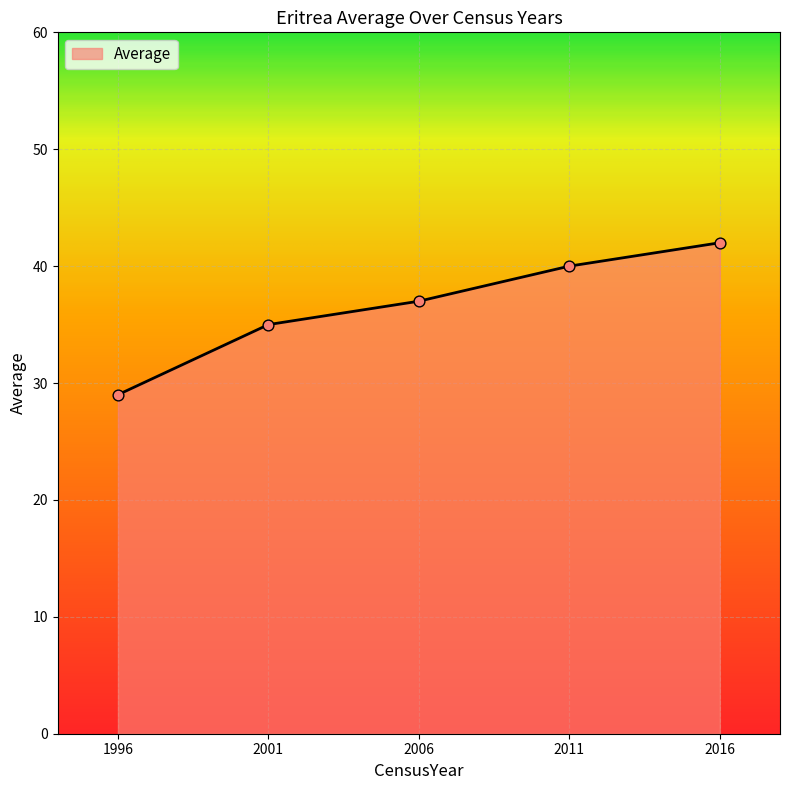

What is the change in value from 1996 to 2006?

+8